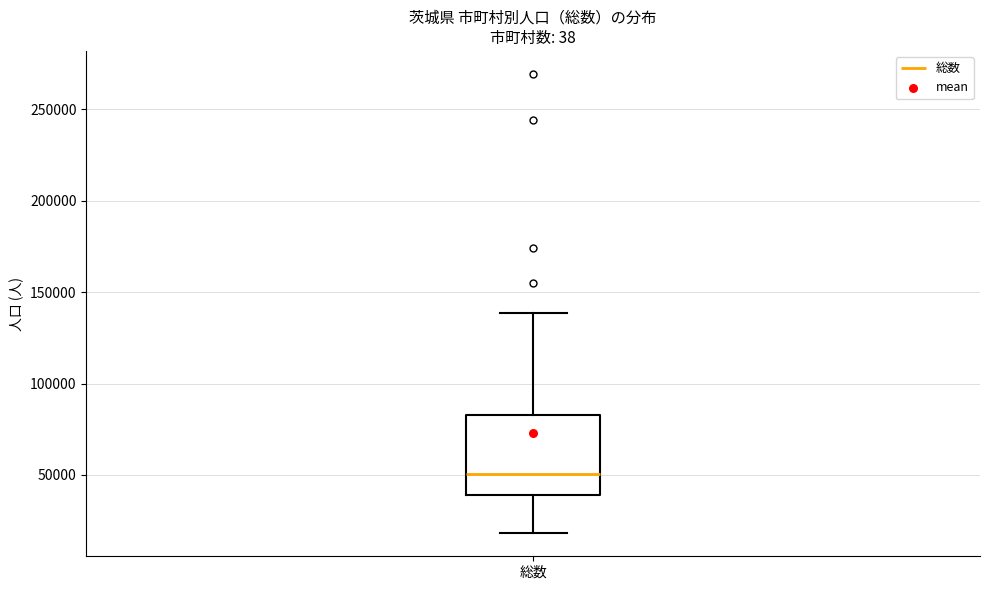

Transcribe this box plot: give where the median line is, the range the box spans, and where the two whiskers end, as read against the y-axis. The values are not printed on the chart, so give them approximately, as read against the axis.

median 50000, box 40000 to 85000, whiskers 20000 to 140000